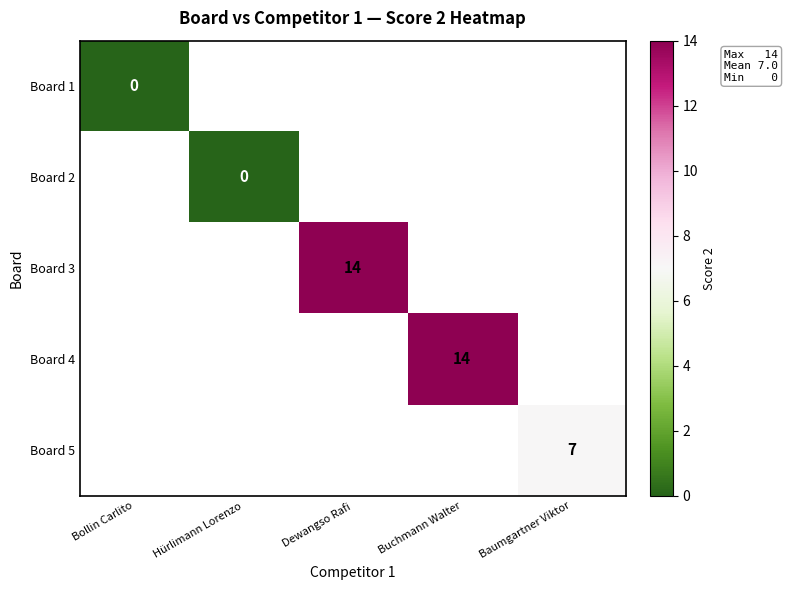

At how many categories does at least one series exceed 11?

2